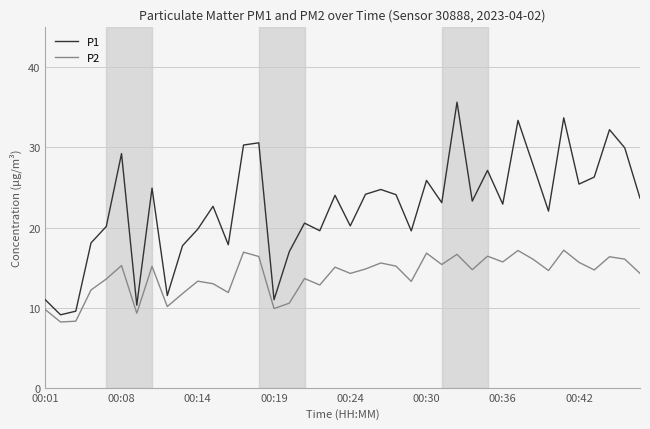

List the series in order of their peak value, lowest first.

P2, P1